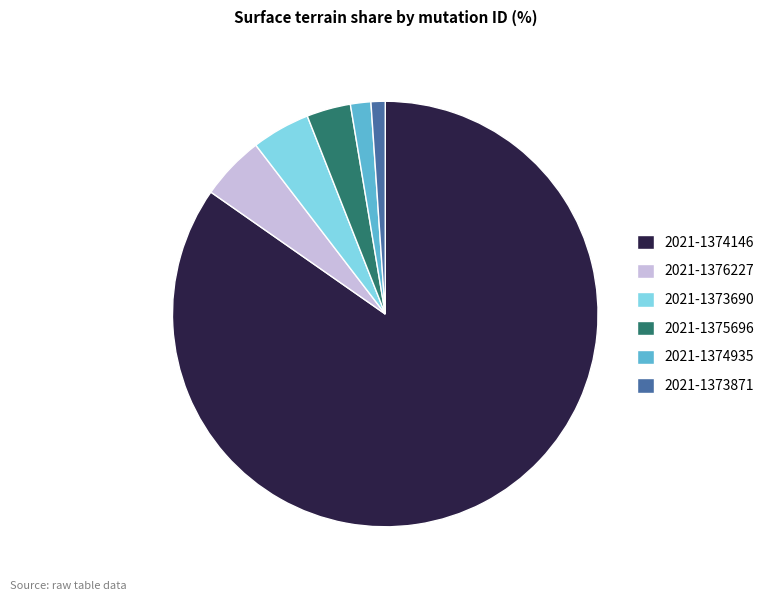

Is there a majority slice in this chart?

Yes